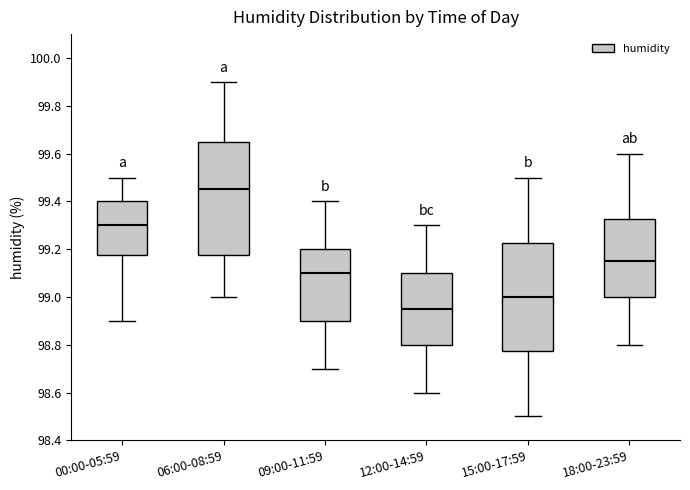

Where is the lower edge of the box for 09:00-11:59 on the y-axis? The values are not printed on the chart, so give them approximately, as read against the axis.

98.90